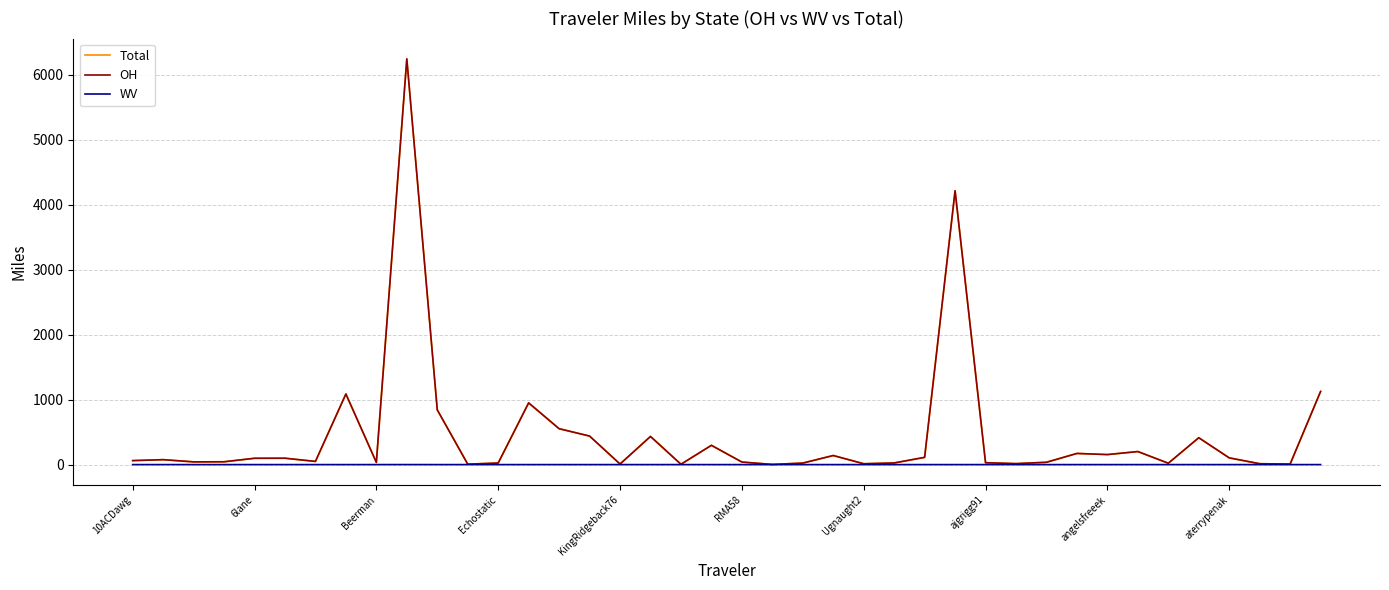

What are all the series names shown in the legend?

Total, OH, WV